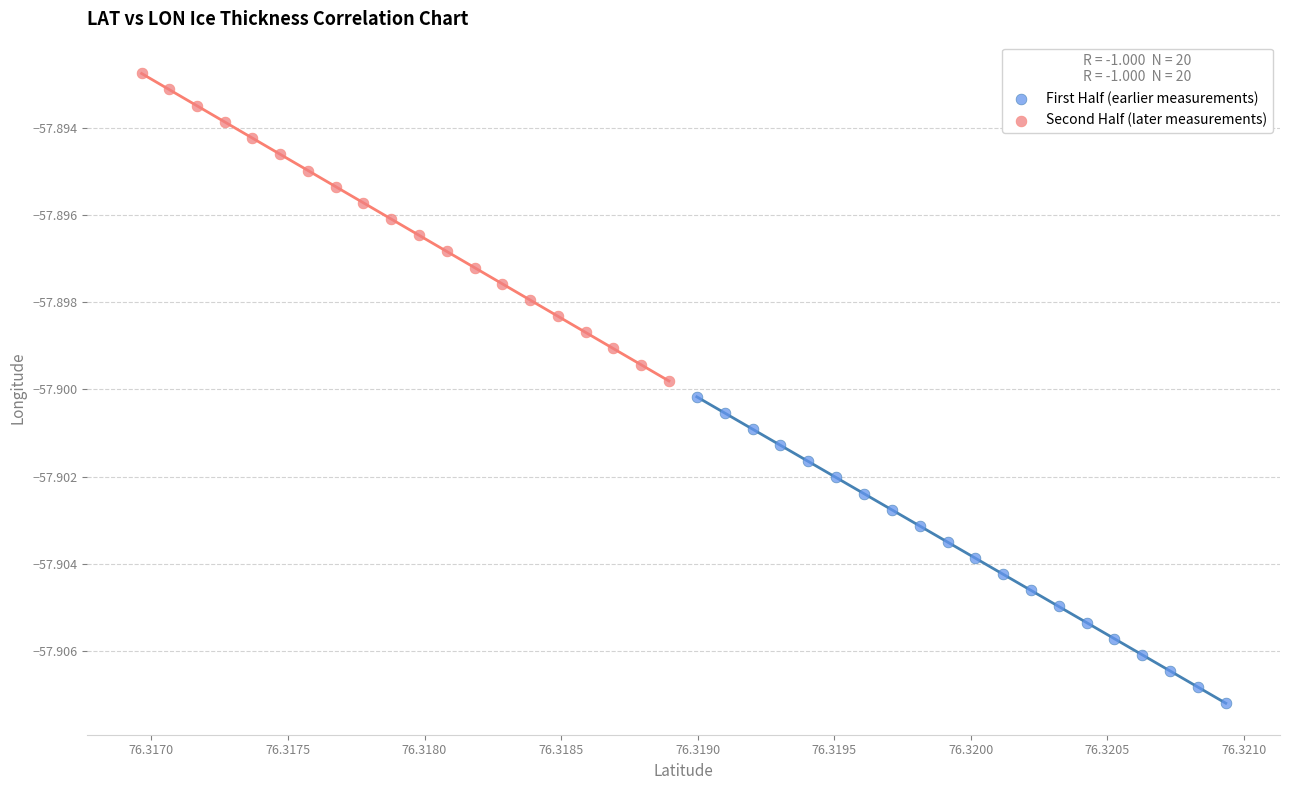

Which series contains the lowest Y value?

First Half (earlier measurements)